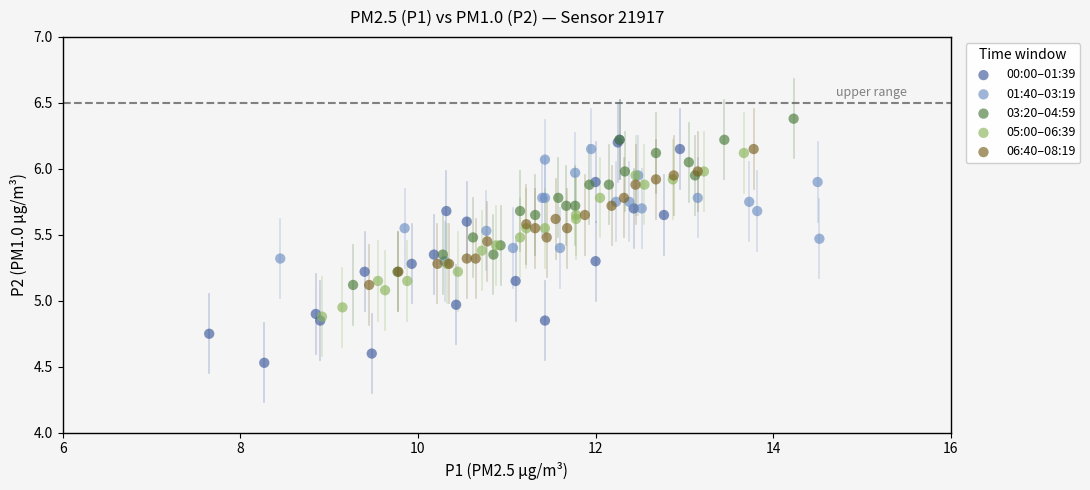

Which series reaches the maximum Y coordinate?

03:20–04:59